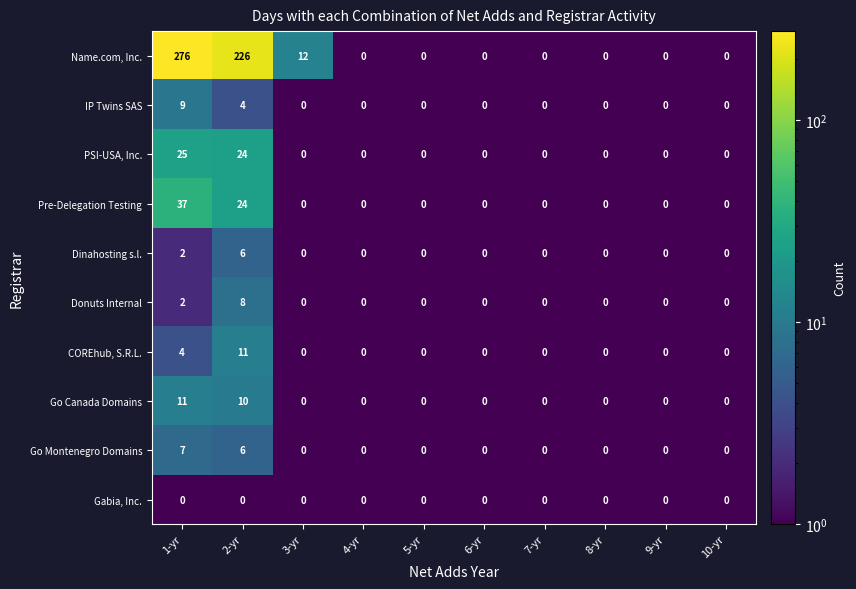

What is the difference between the second highest and second lowest values in the Go Canada Domains series?

10